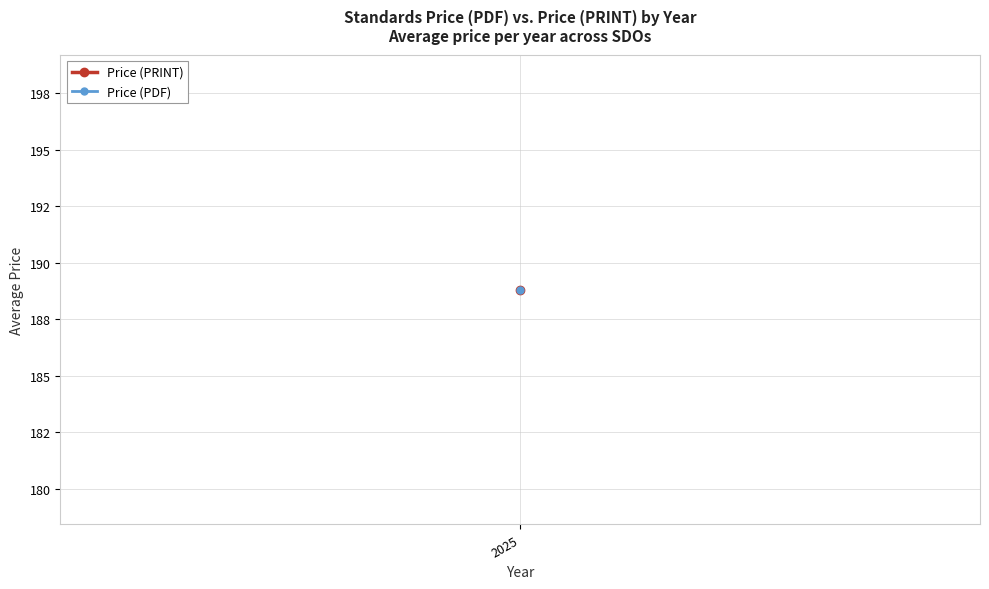

Which series has the largest total across all categories?

Price (PDF)